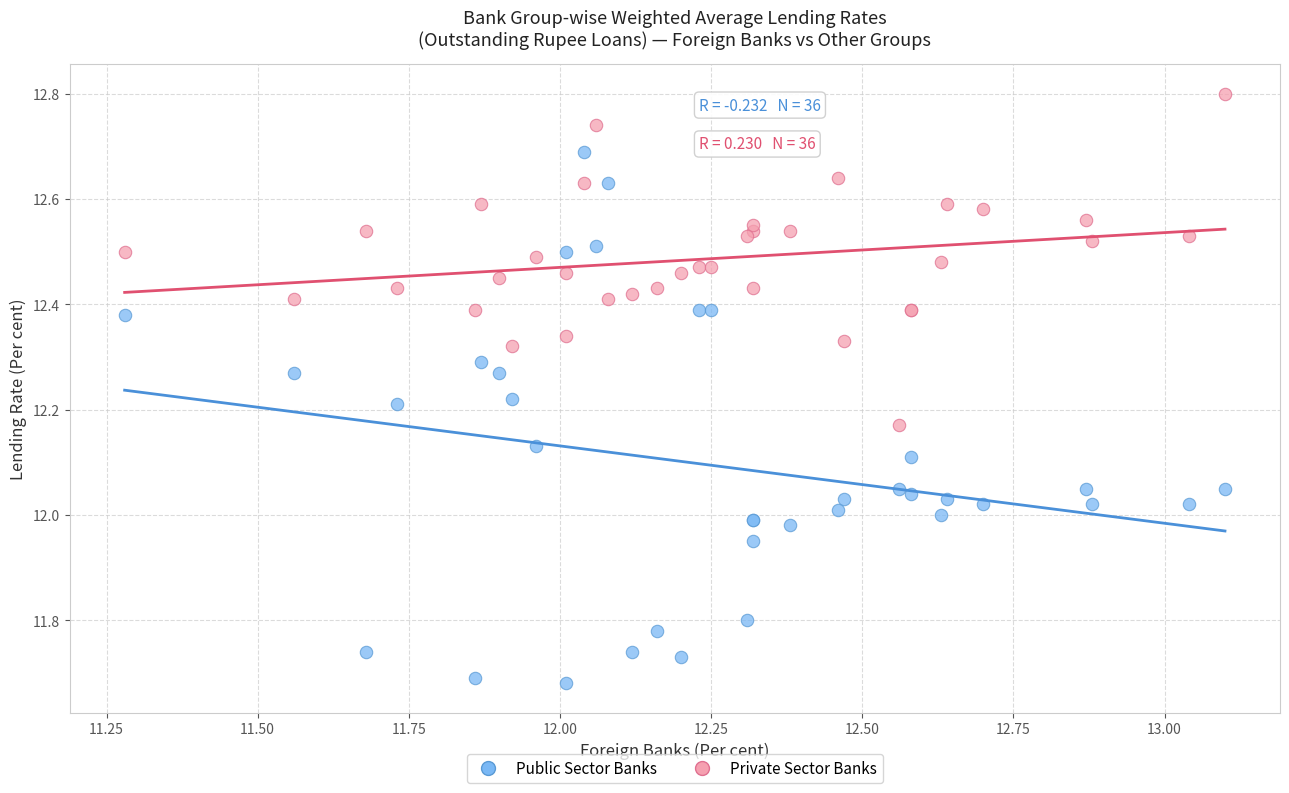

Which series reaches the maximum Y coordinate?

Private Sector Banks